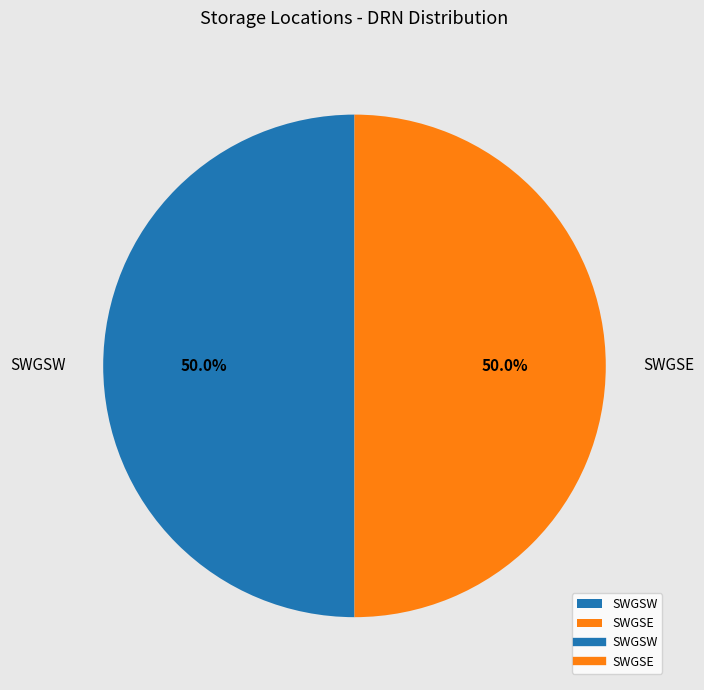

What is the total percentage of SWGSW and SWGSE?

100.0%